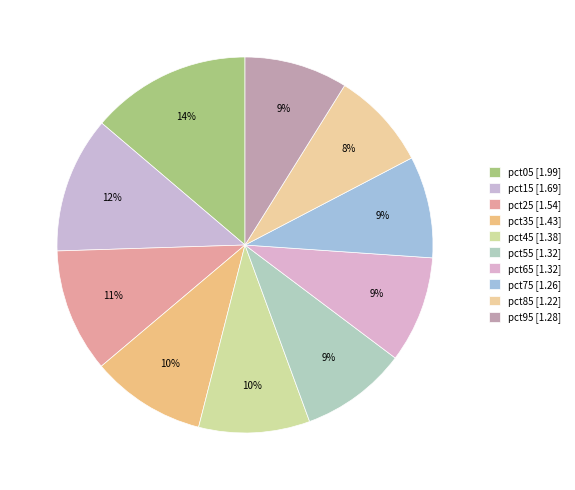

Which category has the biggest portion of the pie?

pct05